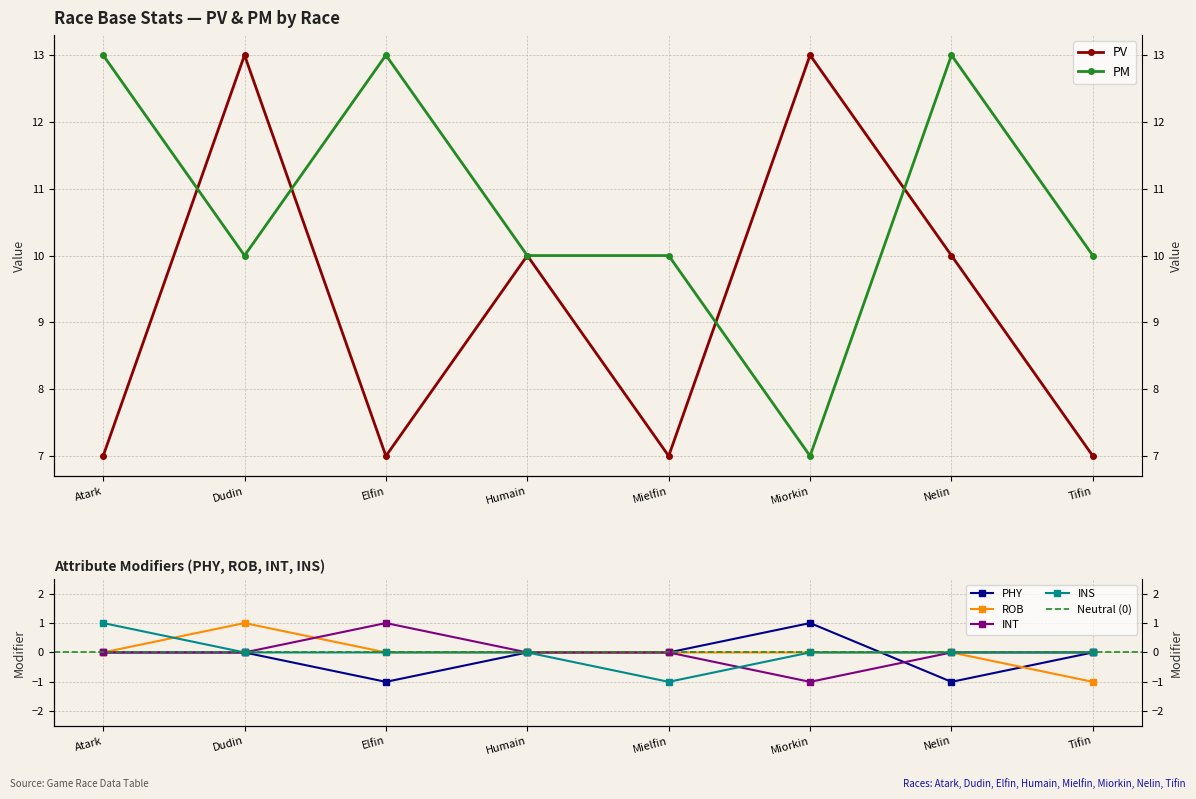

Is it true that INS equals 0 at Tifin?

True